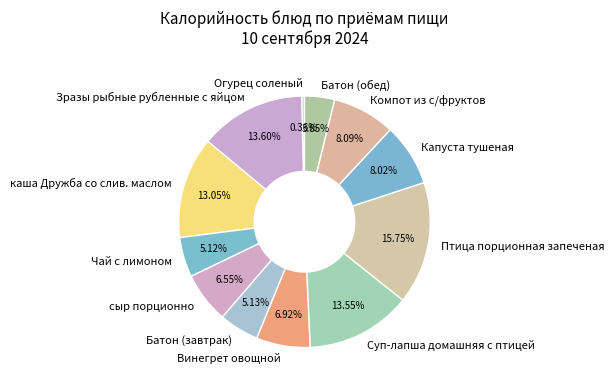

How much of the chart is everything except Зразы рыбные рубленные с яйцом?

86.4%